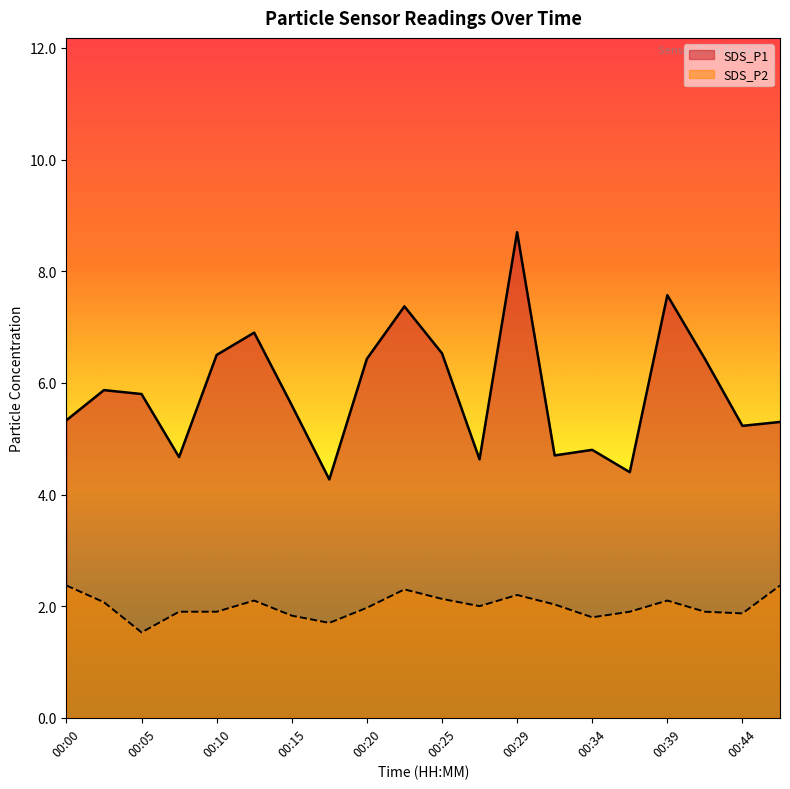

Which series has the largest range (max minus min)?

SDS_P1